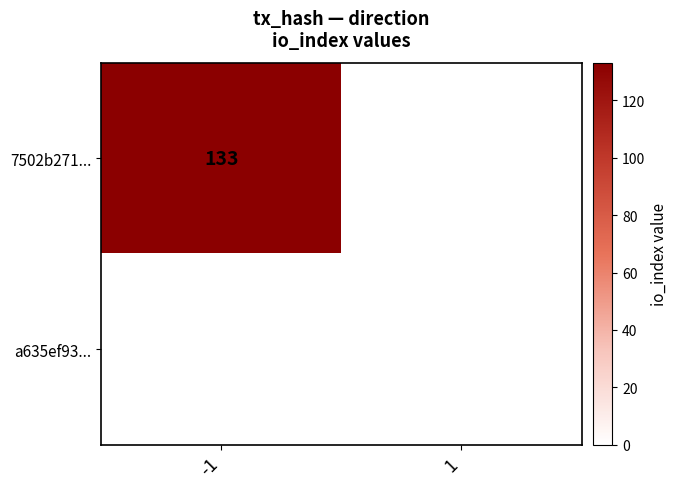

List the labels in order of 7502b271... value, smallest first.

1, -1